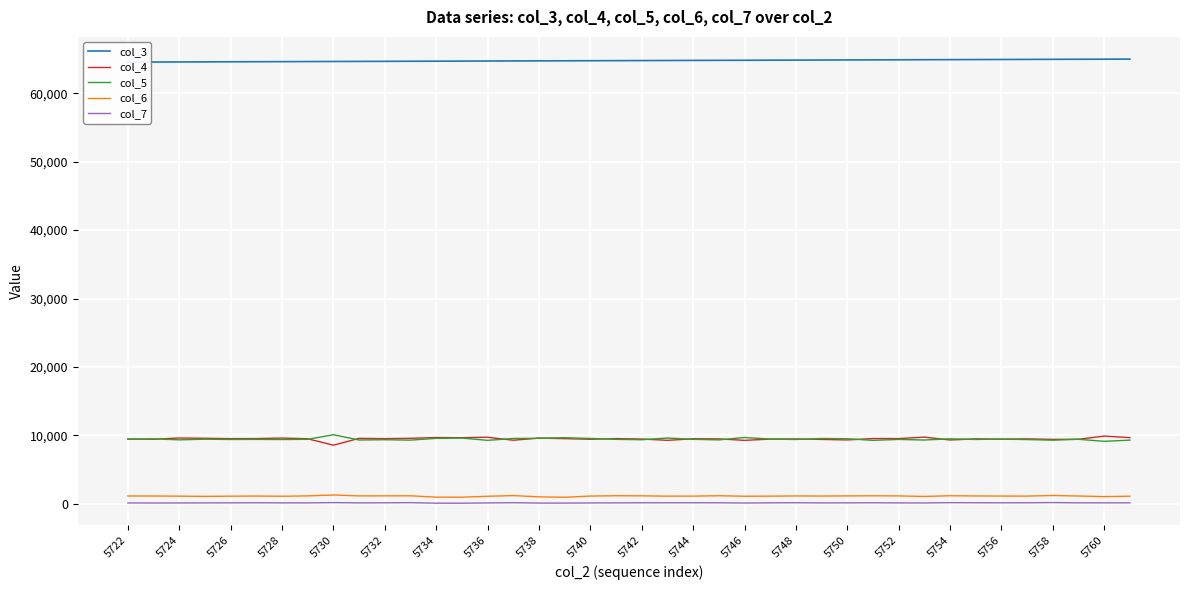

The col_4 series shows 12421 at 5726. True or false?

False